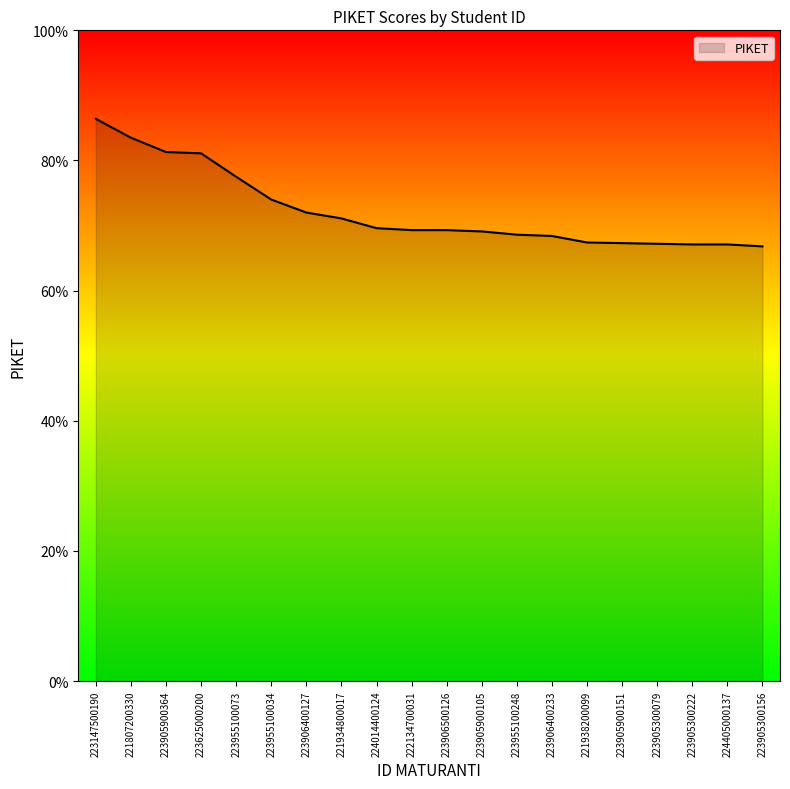

Is this an area chart (filled region under the line)?

Yes